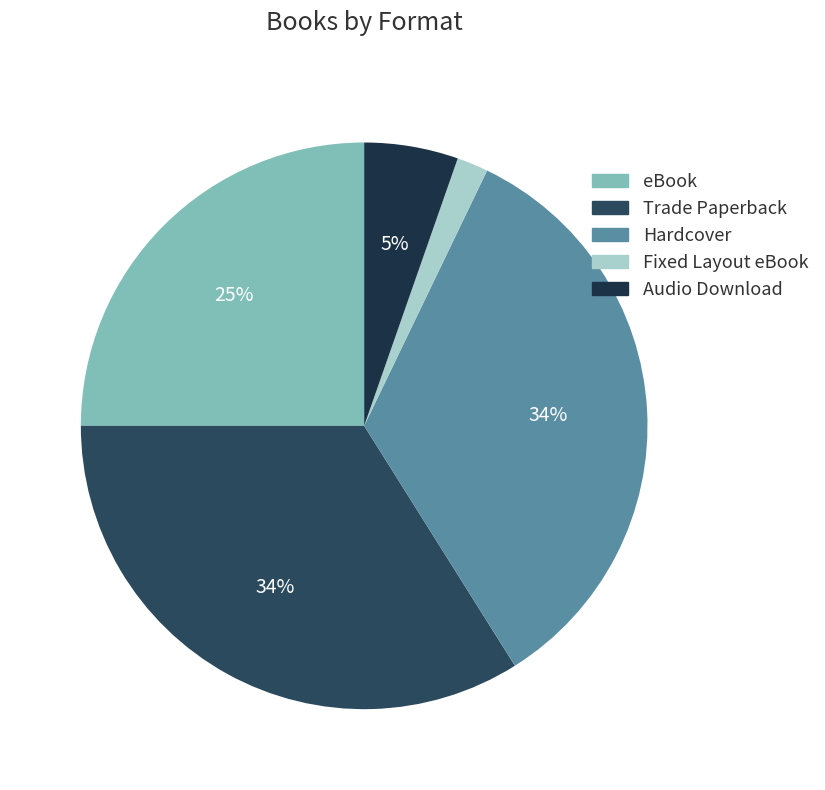

Which category has the smallest portion of the pie?

Fixed Layout eBook